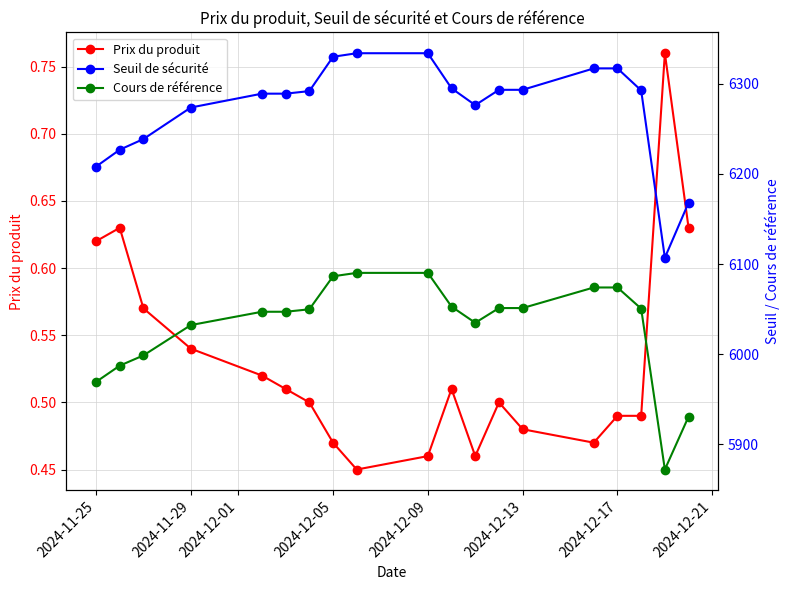

Rank the series at 2024-11-25 from highest to lowest value.

Seuil de sécurité, Cours de référence, Prix du produit